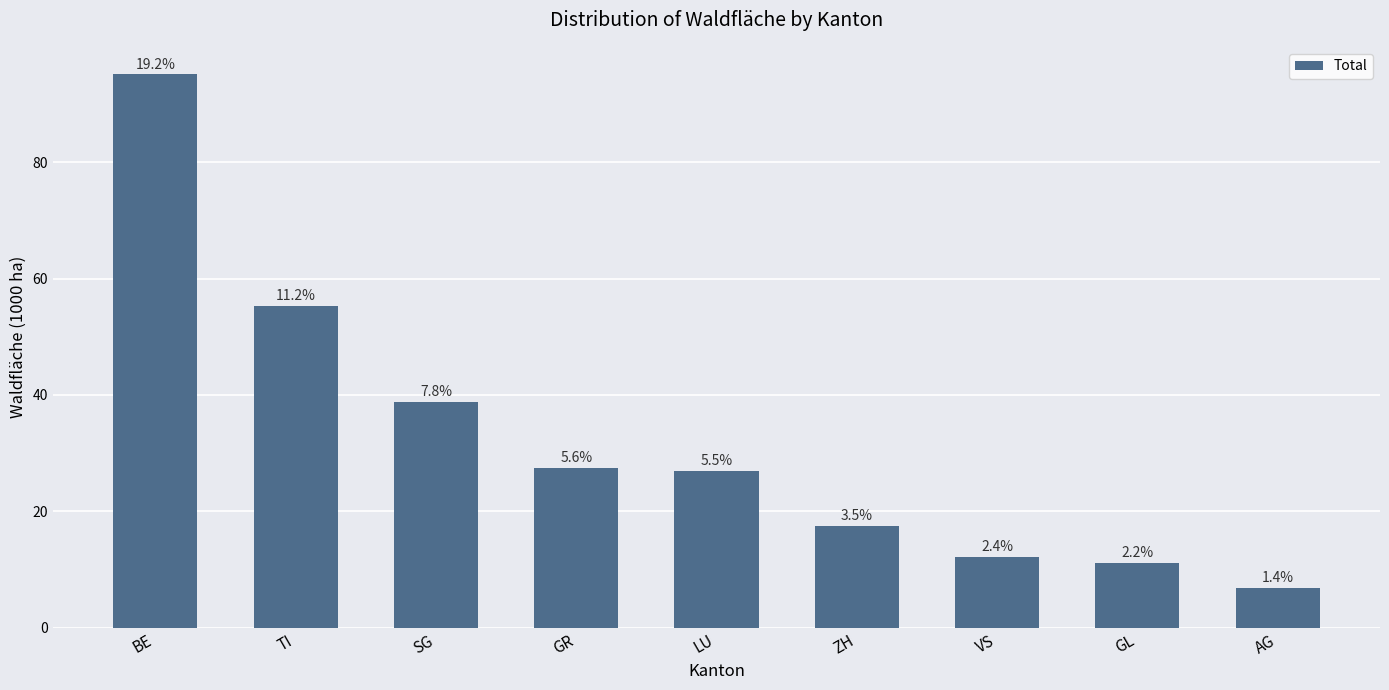

Are the bars horizontal?

No